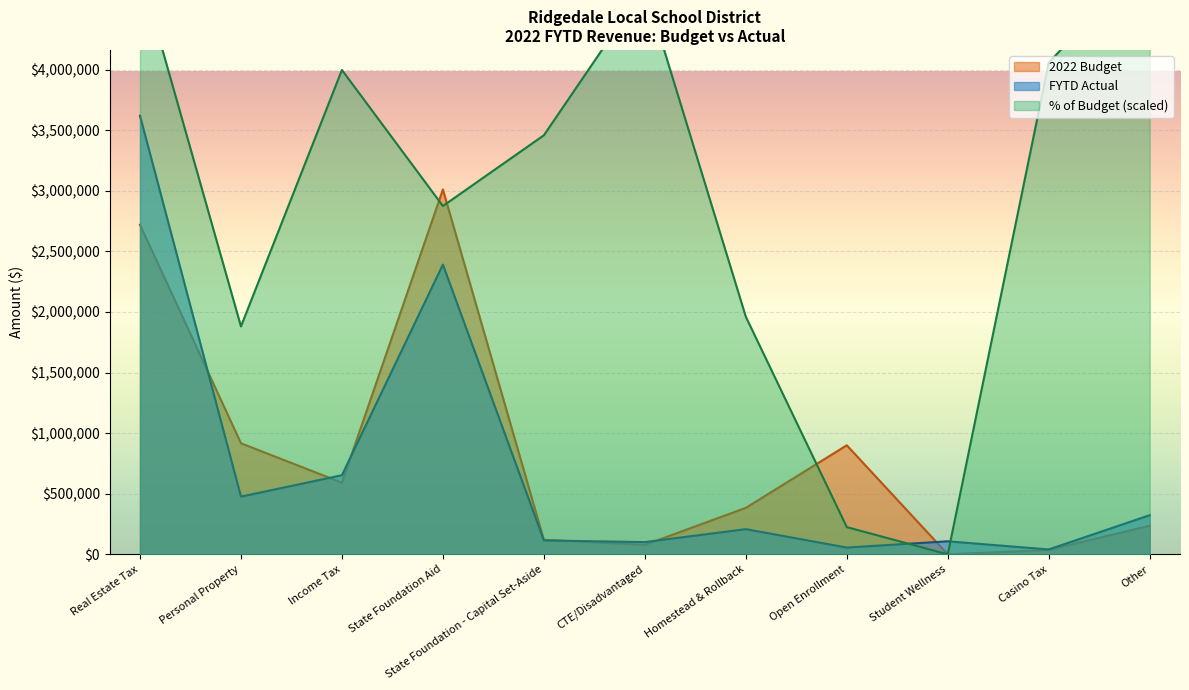

What is the label of the 4th point from the left?

State Foundation Aid